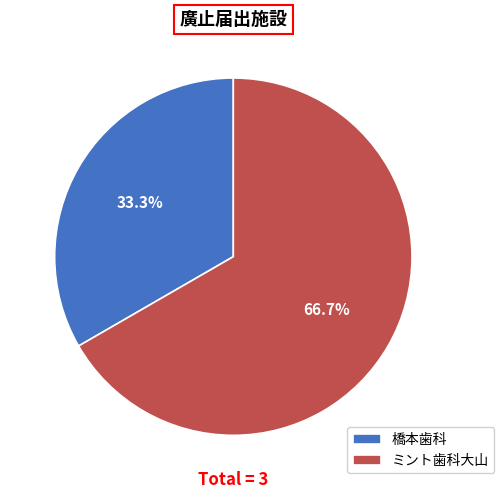

What is the ratio of the value at 橋本歯科 to the value at ミント歯科大山?

0.5